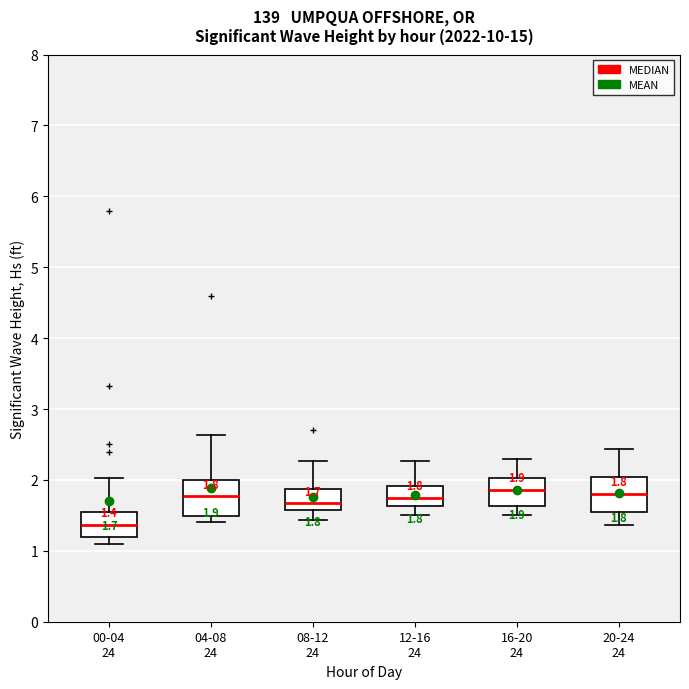

Which box's median line is the lowest?

00-04 24